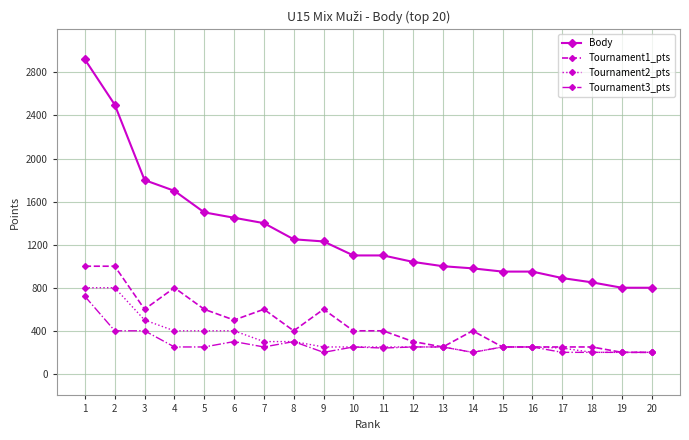

True or false: Tournament1_pts and Body intersect in this chart.

False